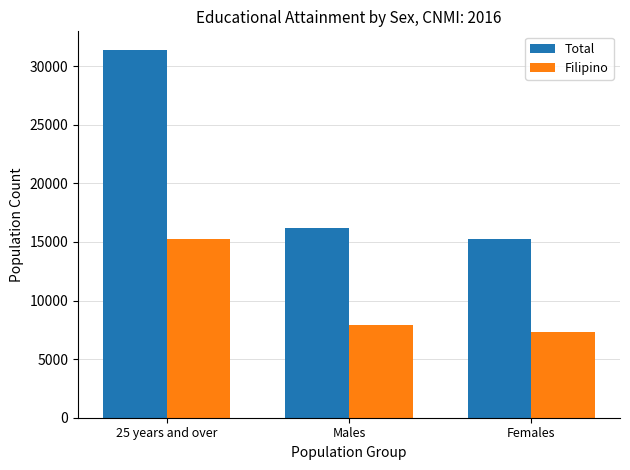

Reading left to right, transcribe all the data shown in this chart.

Total: 31398	16175	15223
Filipino: 15290	7943	7347